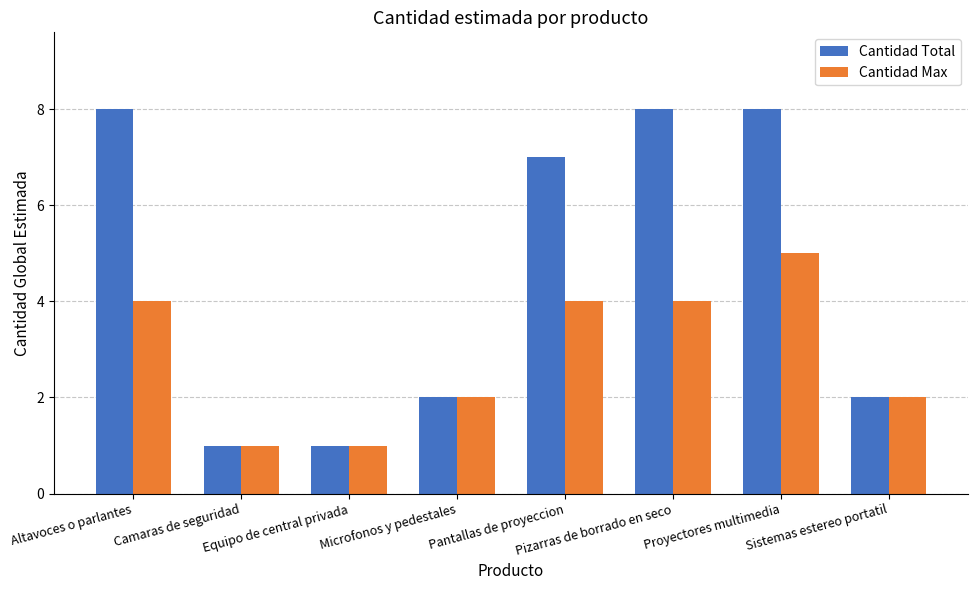

Rank the series by their average value, from lowest to highest.

Cantidad Max, Cantidad Total